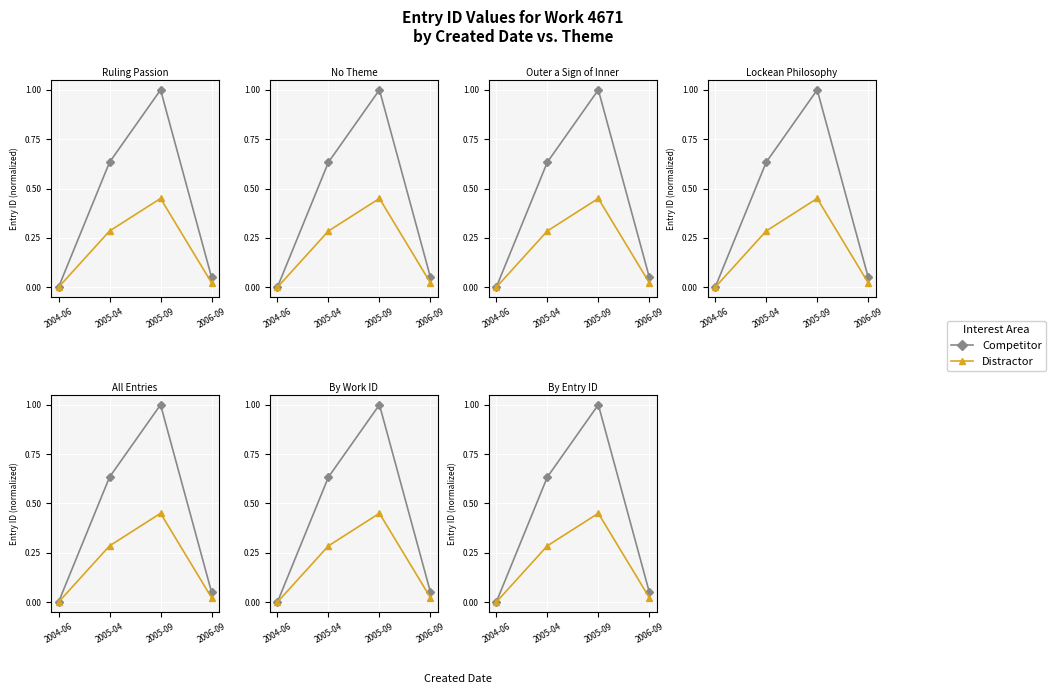

At which label is Competitor closest to 0?

2004-06